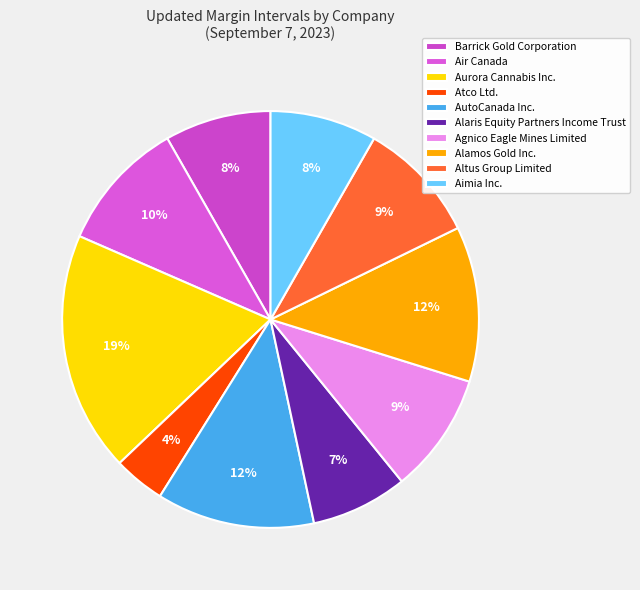

Is there a majority slice in this chart?

No